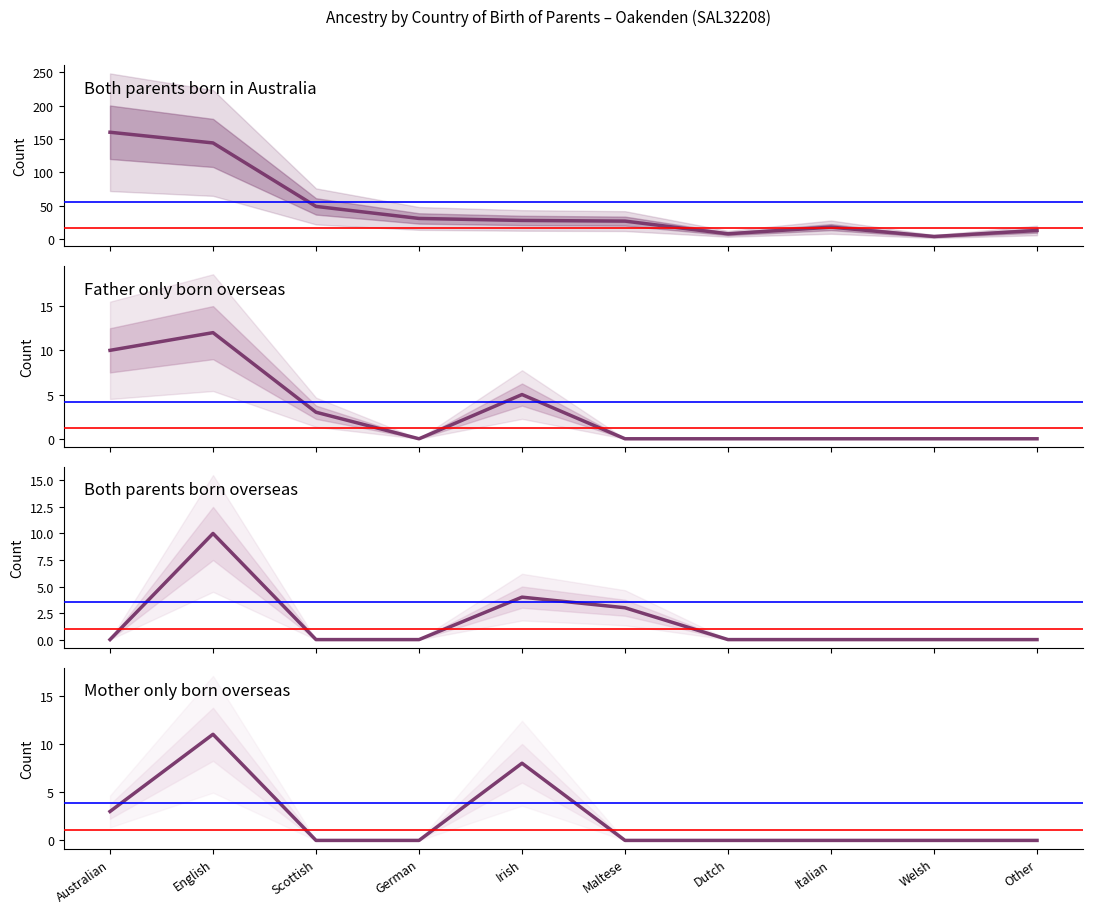

Does the chart have visible grid lines?

No